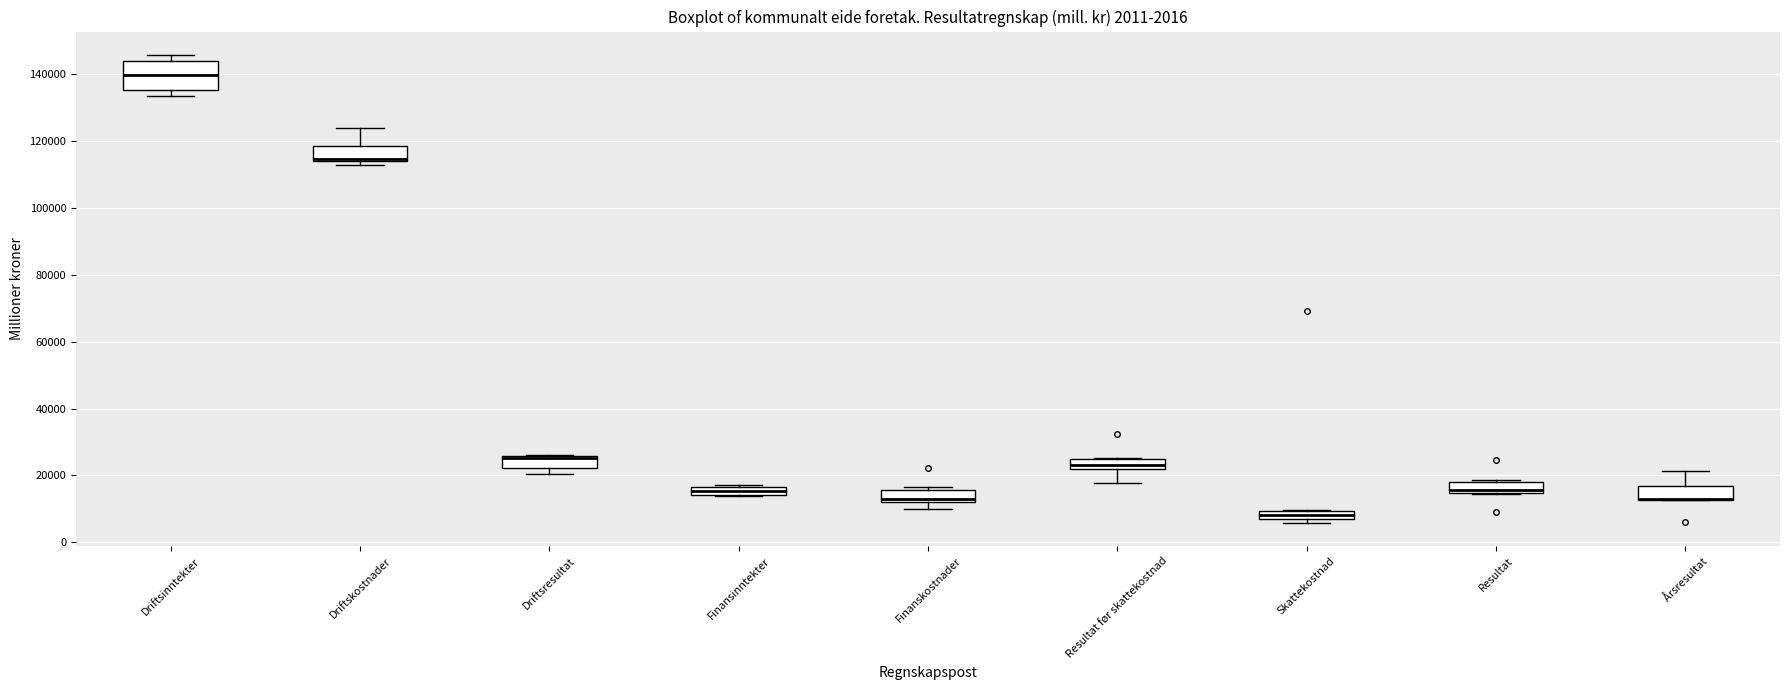

Comparing the boxes themselves (not the whiskers), which one is the tallest?

Driftsinntekter